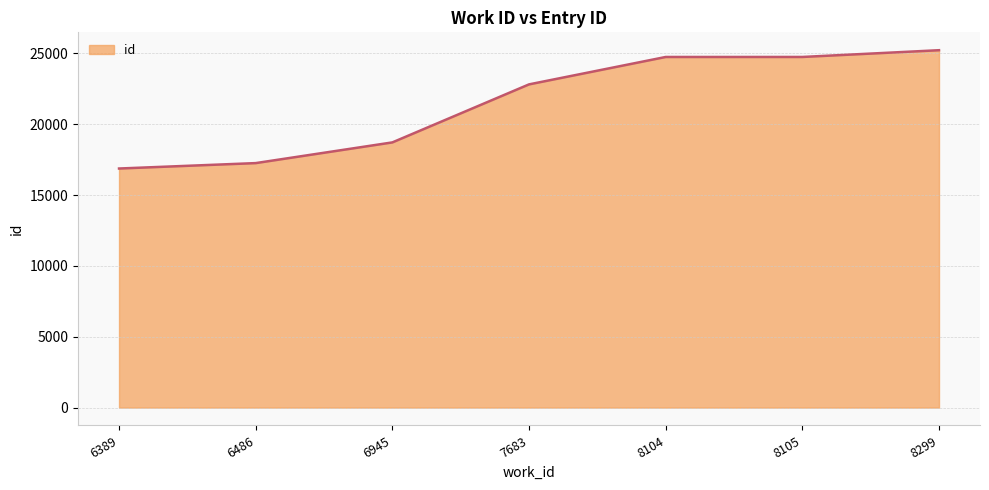

What is the maximum value shown in the chart?

25220